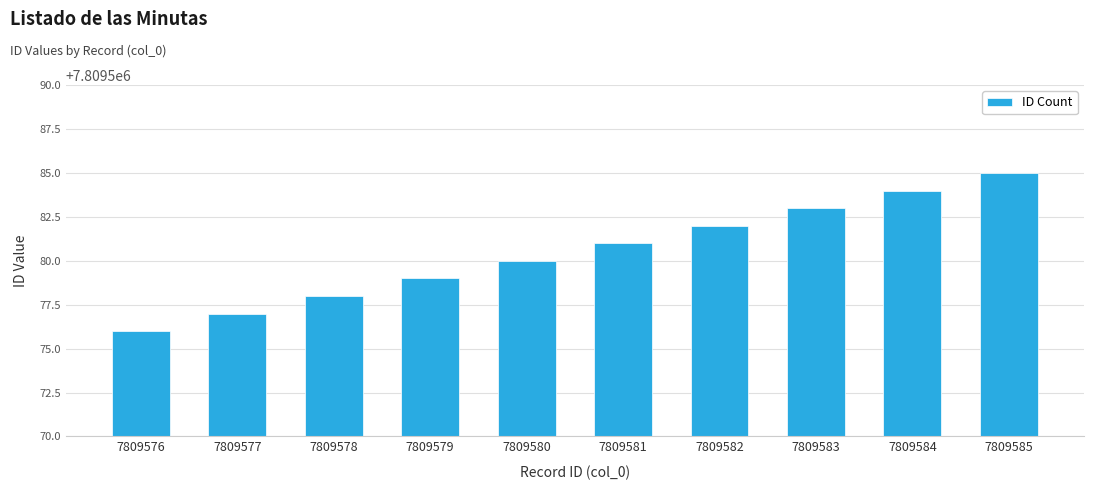

Is it true that the value at 7809582 is 7809582?

True